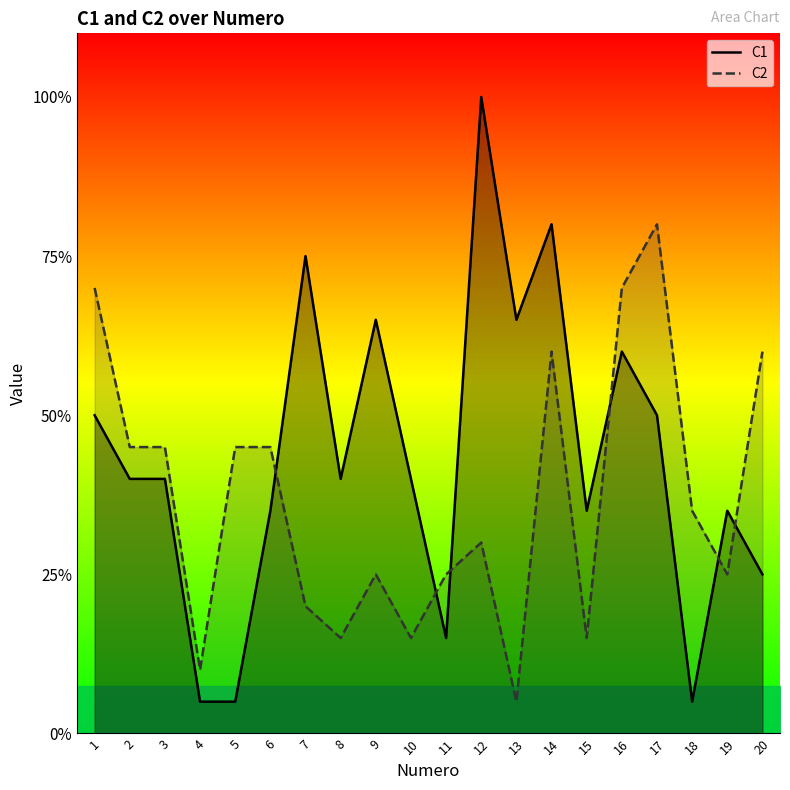

How many distinct data groups are displayed?

2